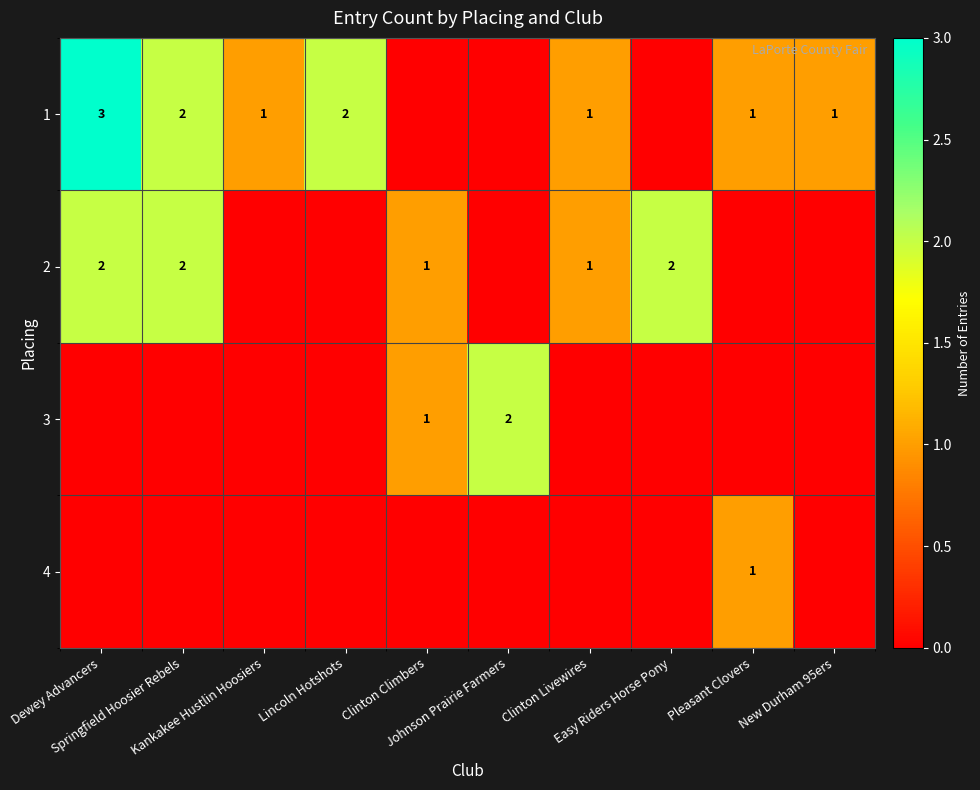

Which category has the lowest value in the 4 series?

Dewey Advancers